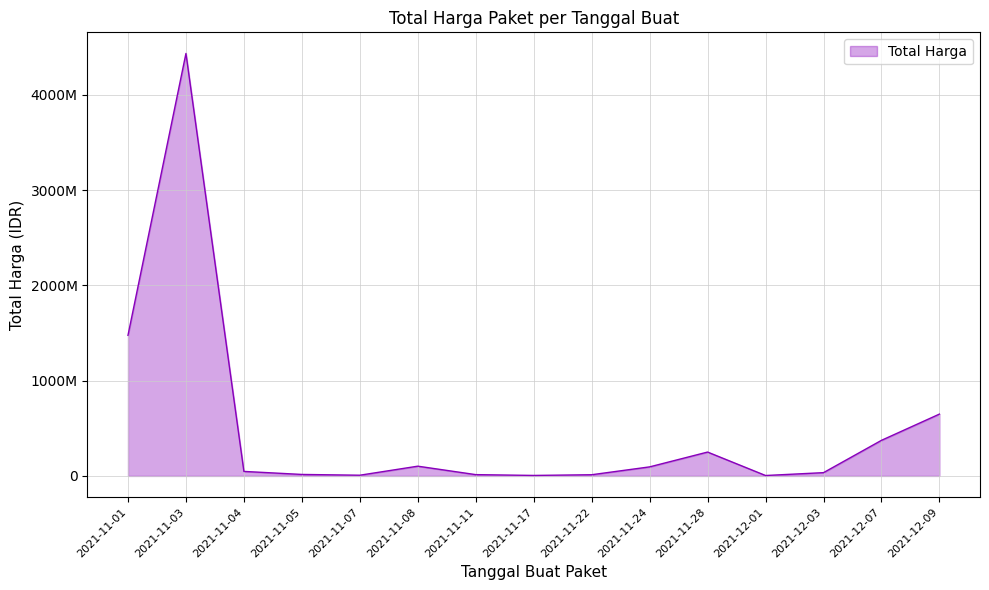

Does the chart display data point markers on the line(s)?

No